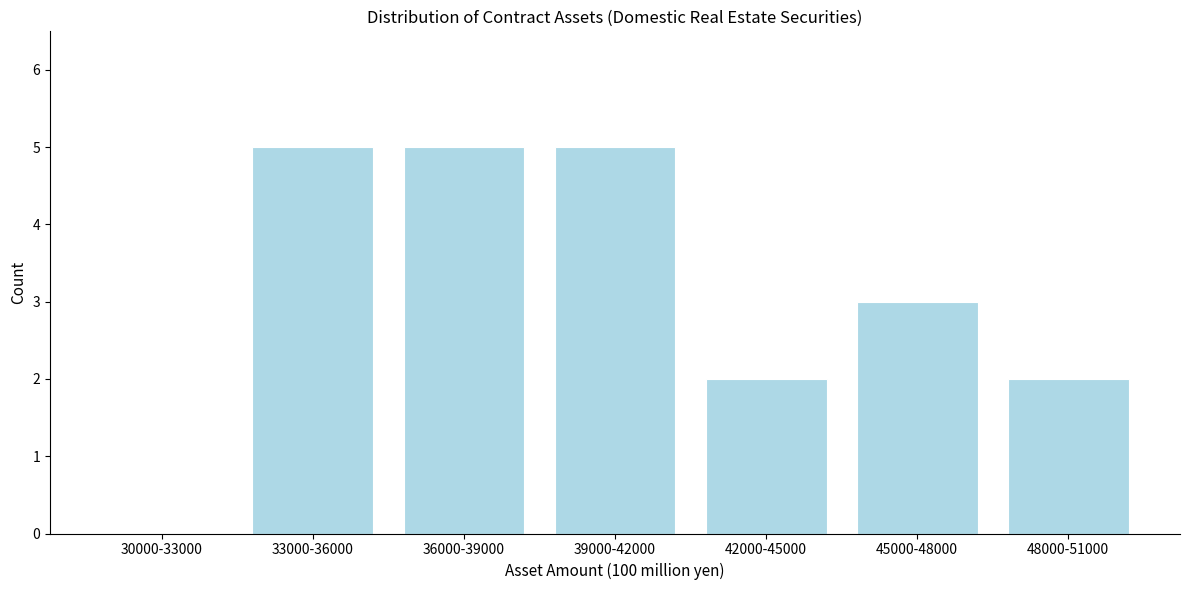

Reading left to right, transcribe all the data shown in this chart.

30000-33000=0	33000-36000=5	36000-39000=5	39000-42000=5	42000-45000=2	45000-48000=3	48000-51000=2